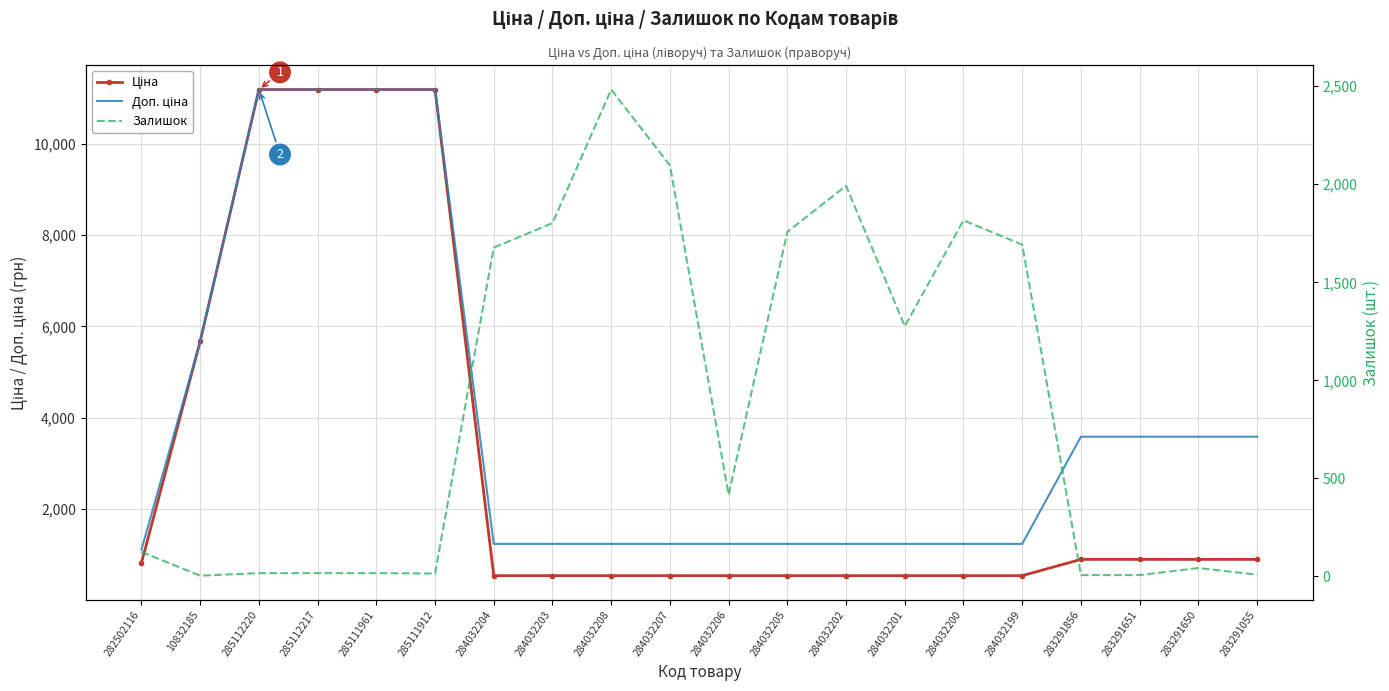

Between 284032208 and 283291651, which series saw the biggest shift?

Залишок